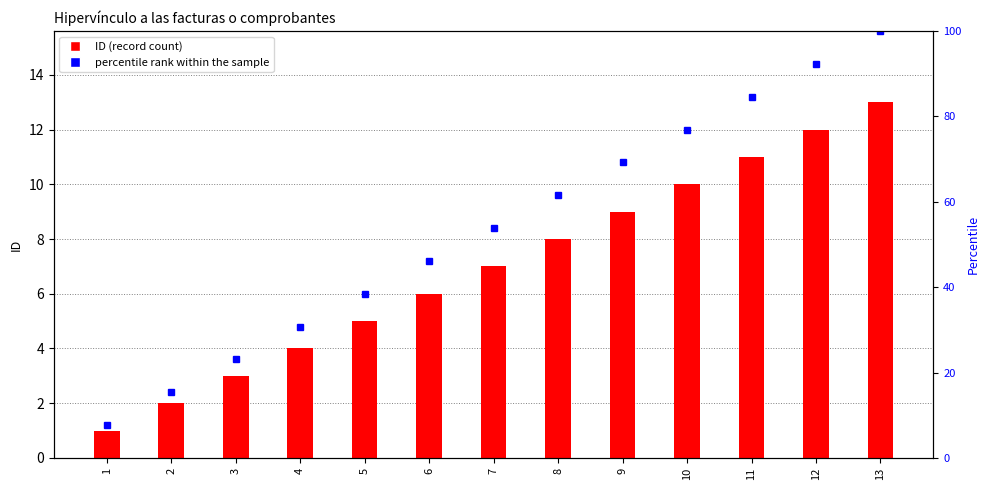

Is it true that percentile rank within the sample equals 7.7 at 1?

True